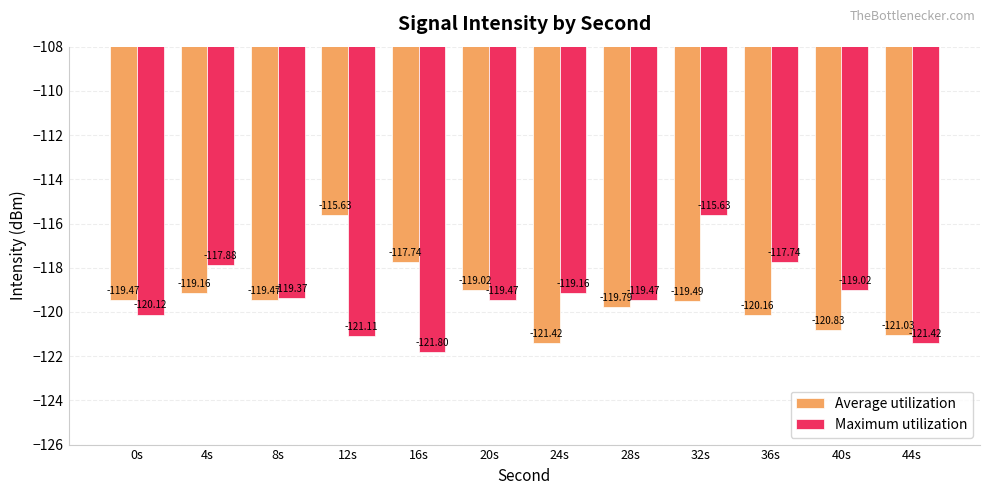

Which series has the largest total across all categories?

Maximum utilization